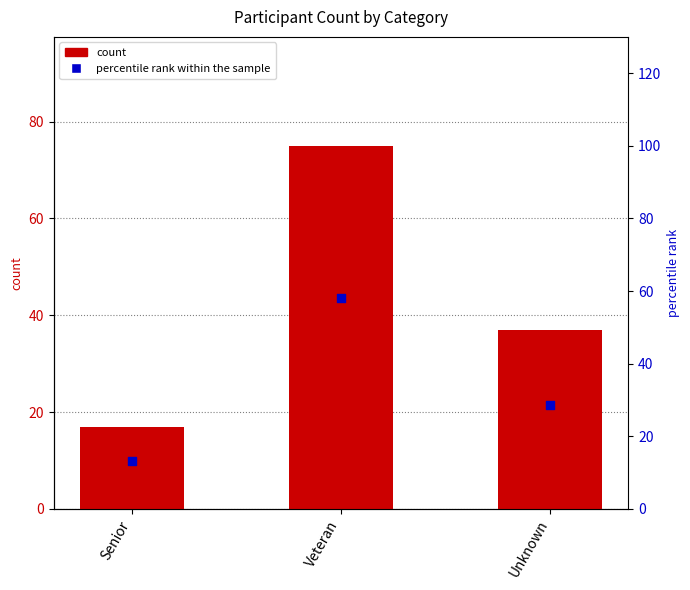

What are all the series names shown in the legend?

count, percentile rank within the sample